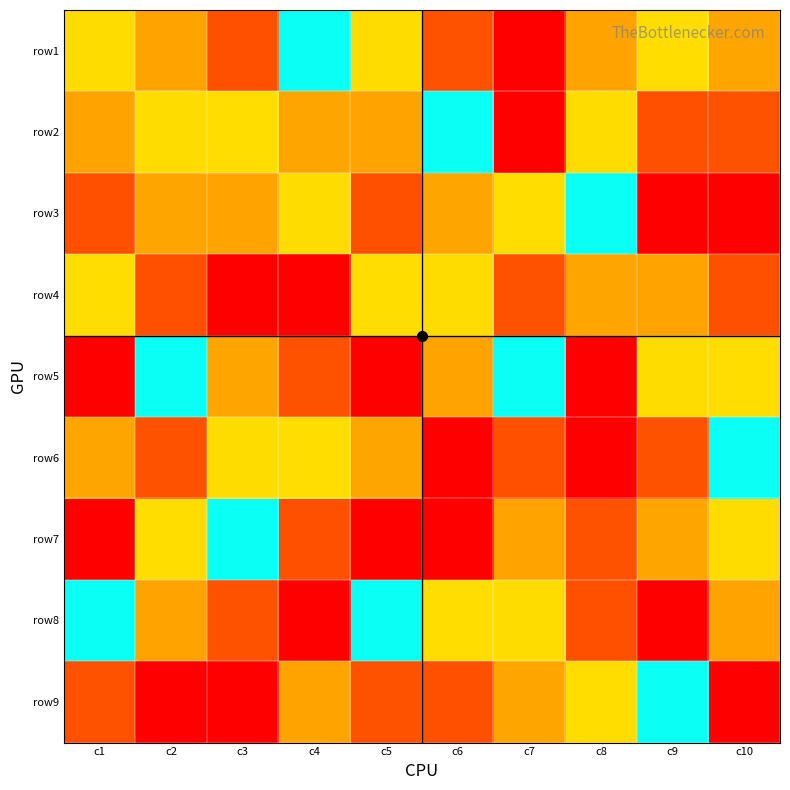

List the series in order of their peak value, highest first.

row2, row3, row4, row5, row6, row7, row8, row9, row1